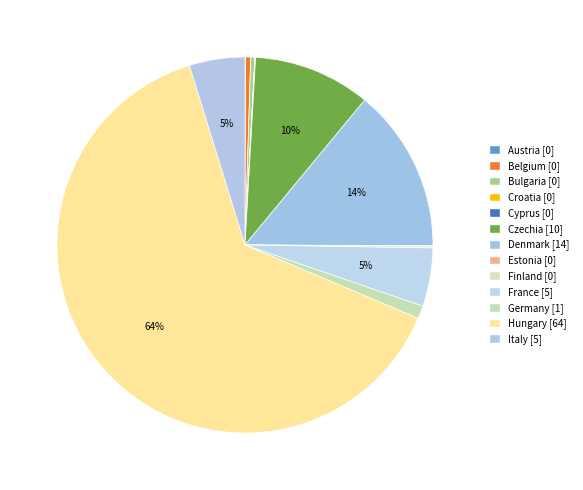

Between Hungary and Italy, which is larger?

Hungary